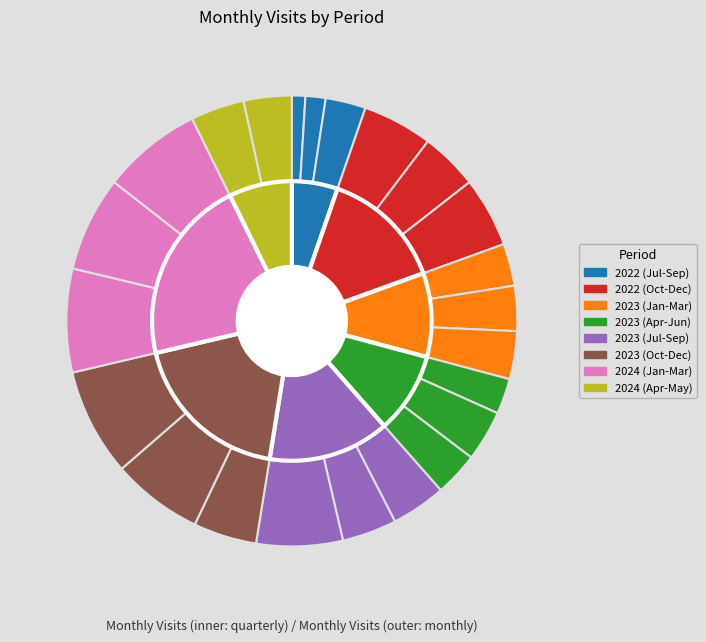

To the nearest percent, what is the difference between the 2023-03 and 2022-12 slice percentages?

2%